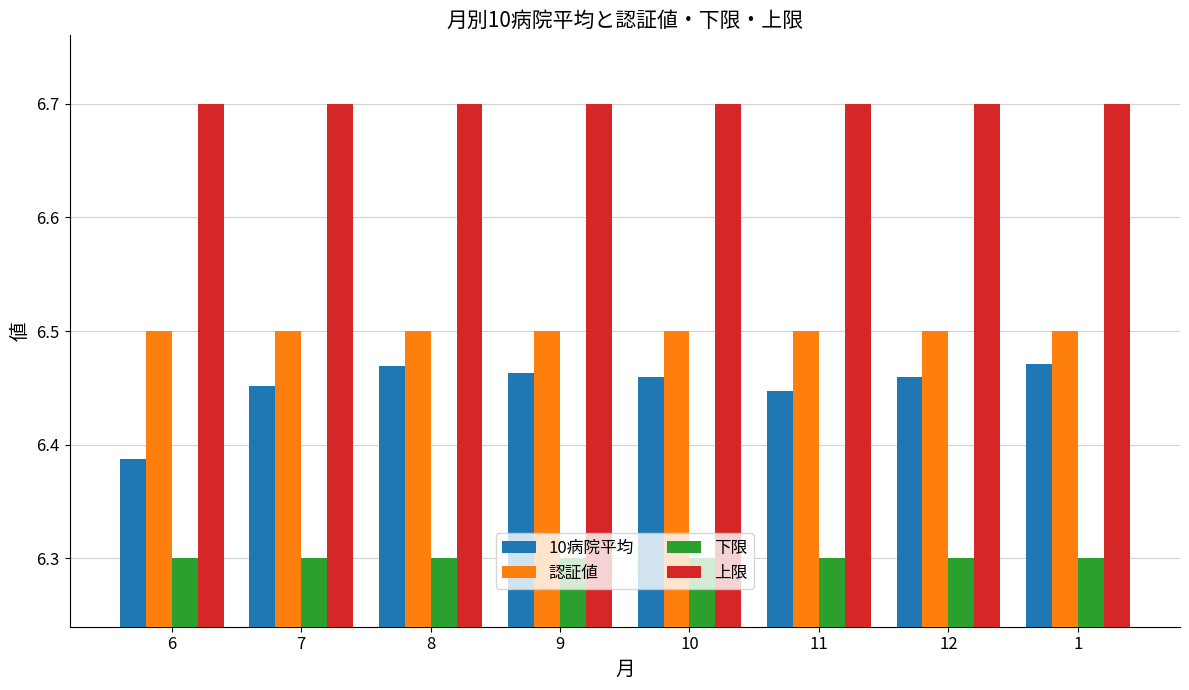

What is the sum of all 認証値 values?

52.0